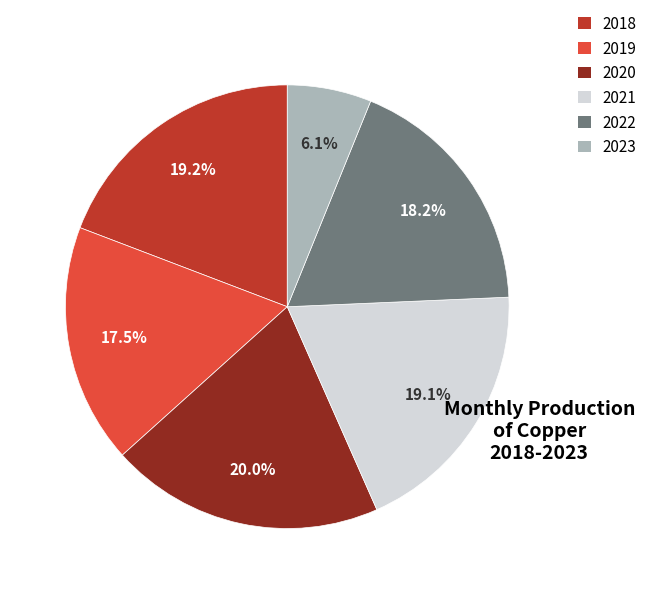

Is it true that 2023 is 6% of the pie?

True